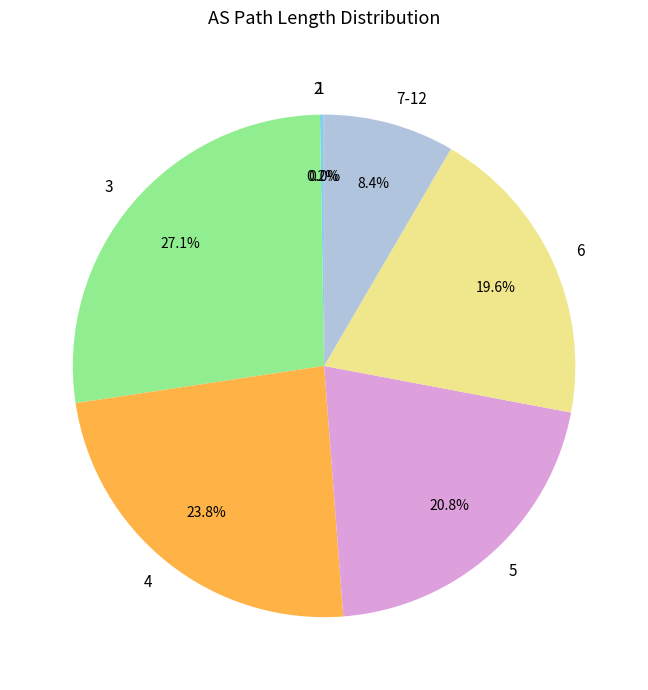

Which category has the biggest portion of the pie?

3